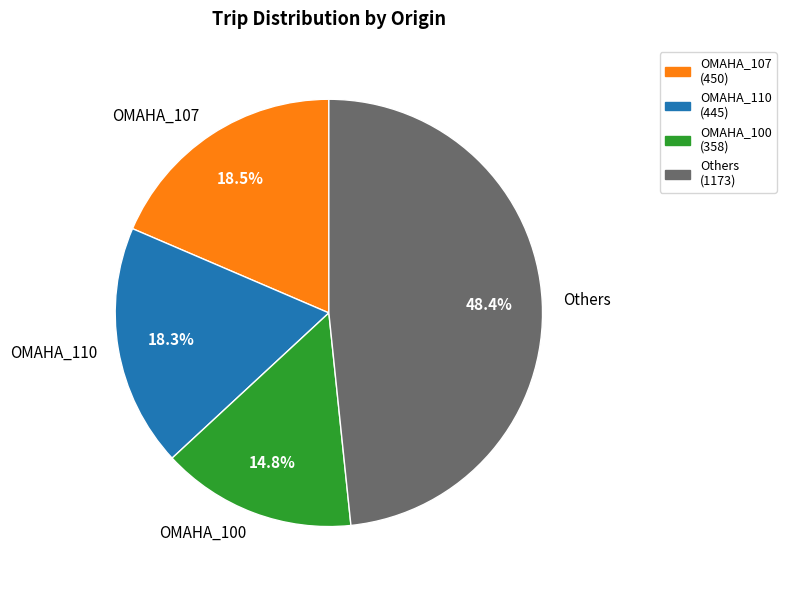

Which category has the biggest portion of the pie?

Others